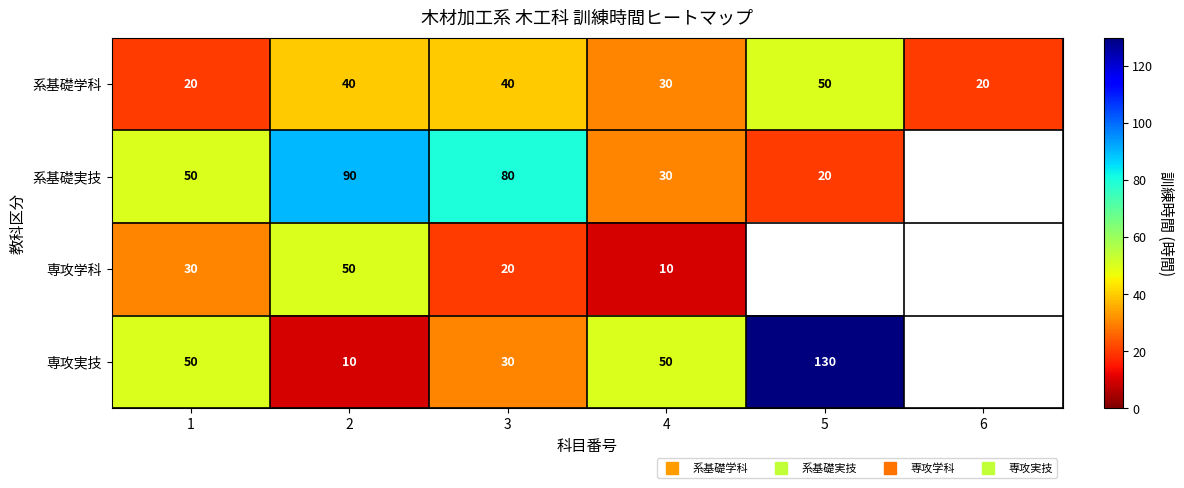

What is the difference between the maximum and minimum values in the 系基礎学科 series?

30.0